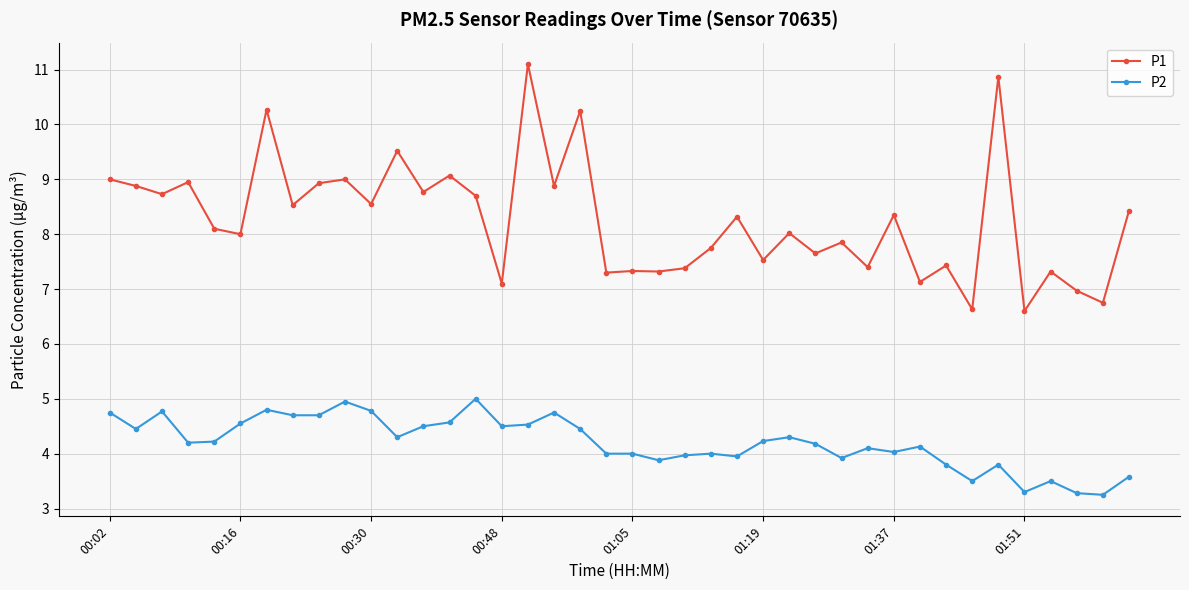

What is the greatest value displayed?

11.1